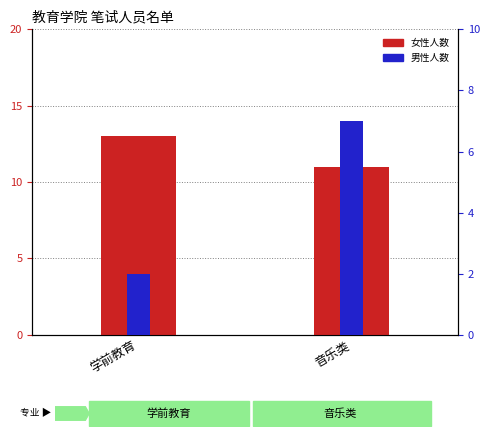

Rank the categories by 男性人数 value from lowest to highest.

学前教育, 音乐类